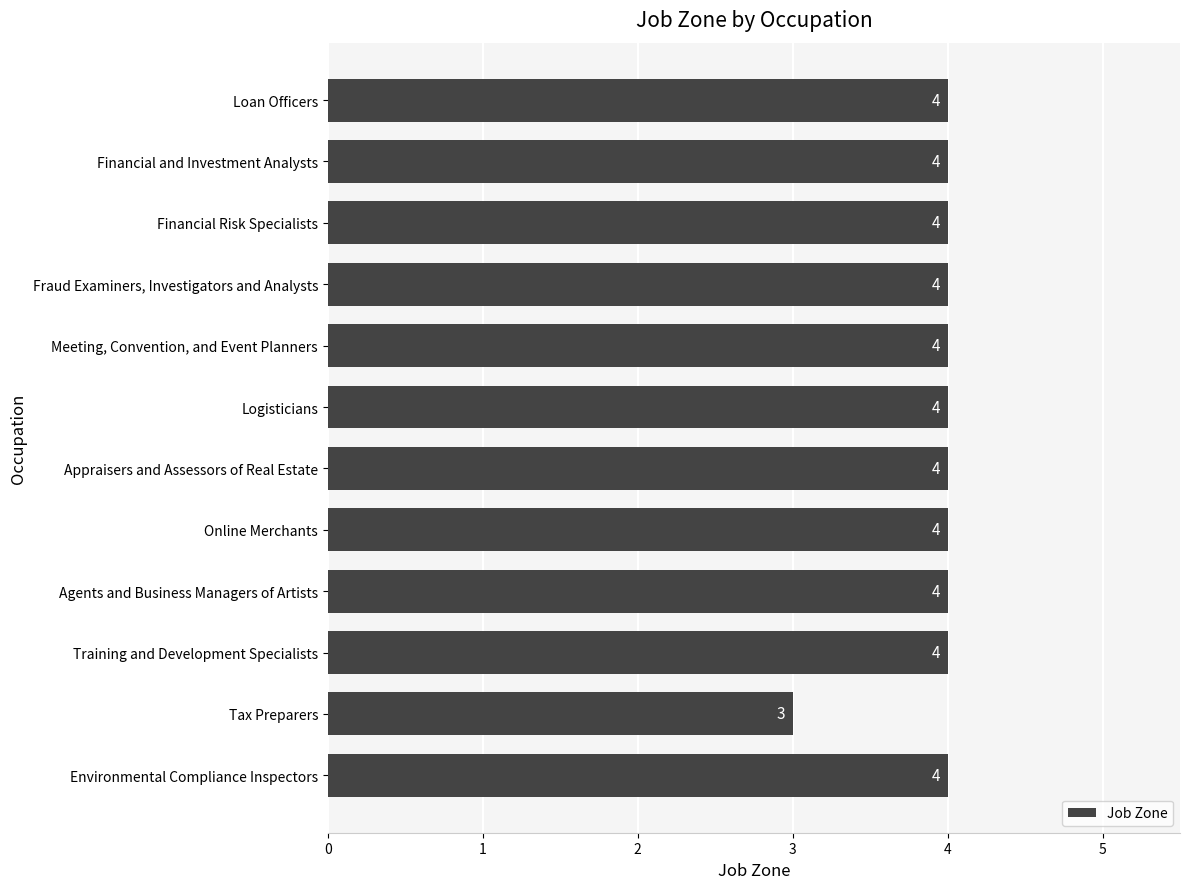

Is it true that the value at Loan Officers is 7?

False